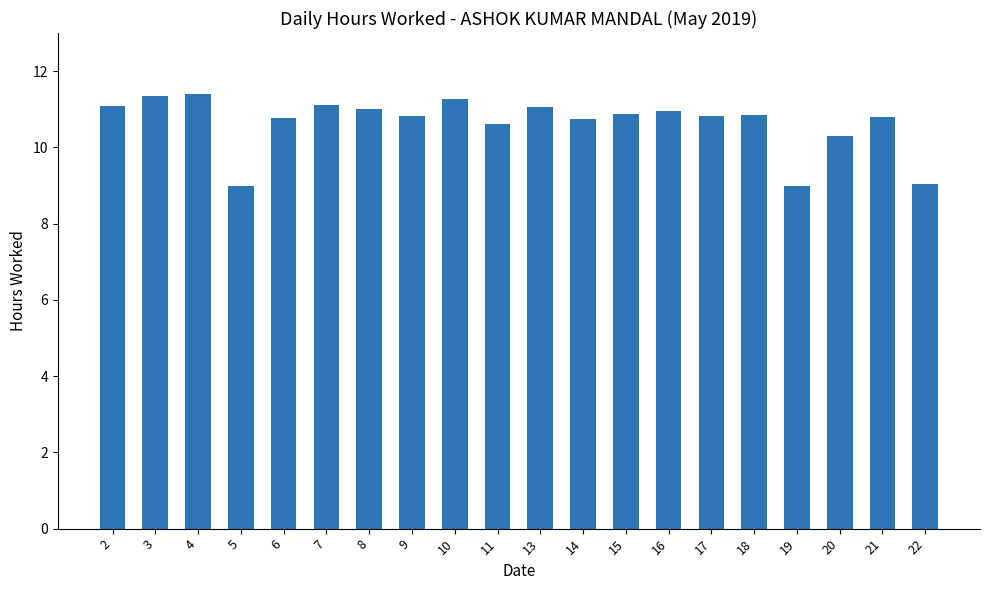

How many data points are less than 10?

3